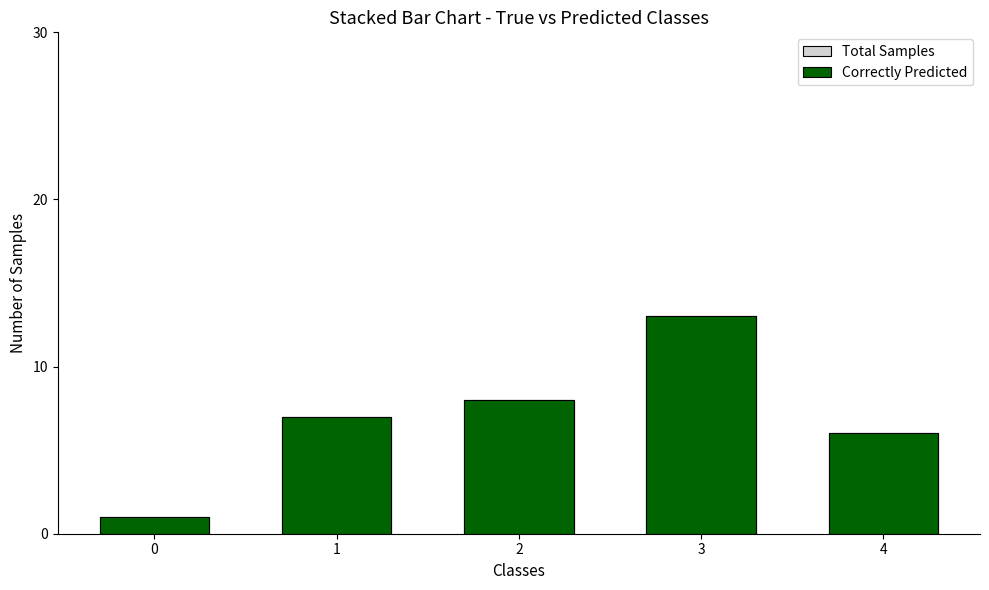

What is the value of the Correctly Predicted bar at the 3rd from the left?

8